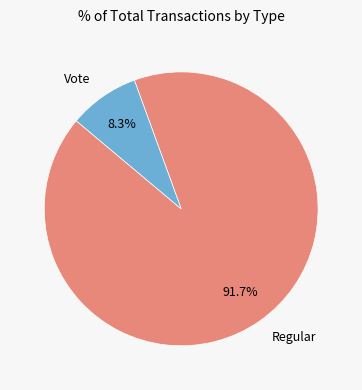

What is the ratio of the value at Regular to the value at Vote?

11.0